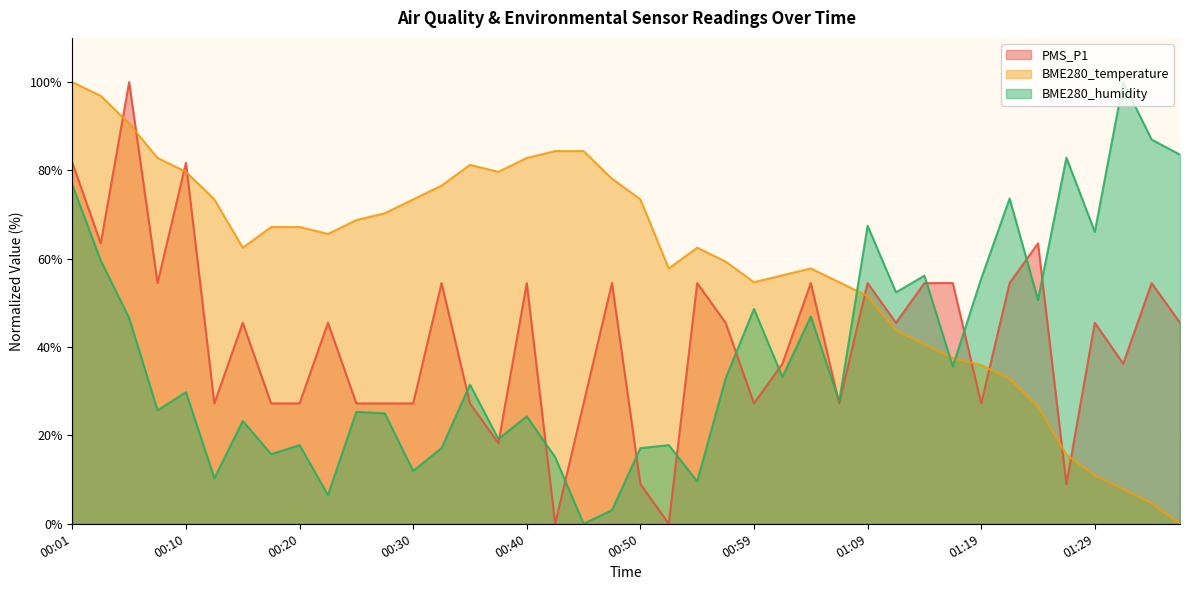

What are all the series names shown in the legend?

PMS_P1, BME280_temperature, BME280_humidity